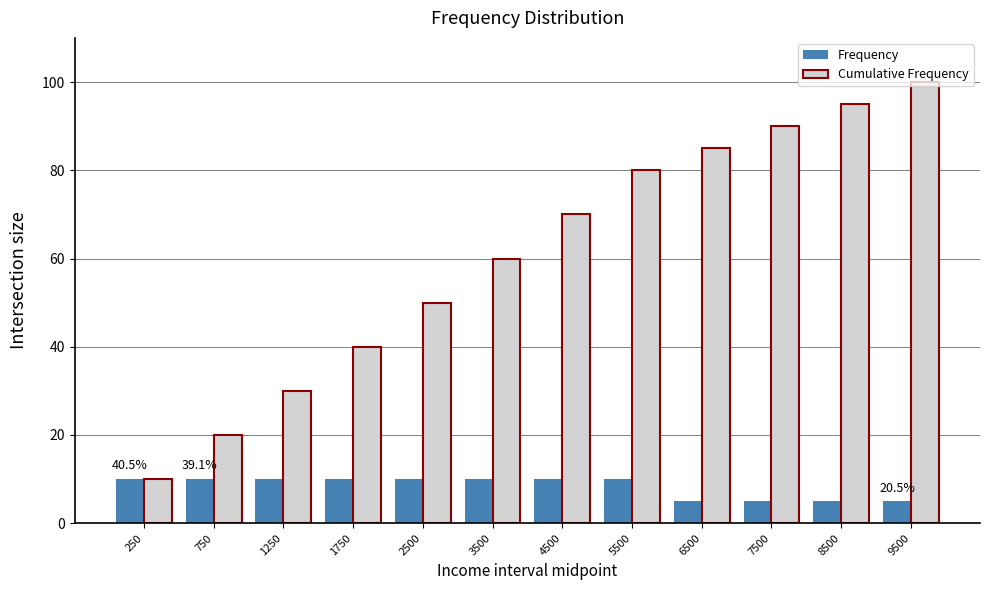

What is the value of the Cumulative Frequency bar at the 1st from the left?

10